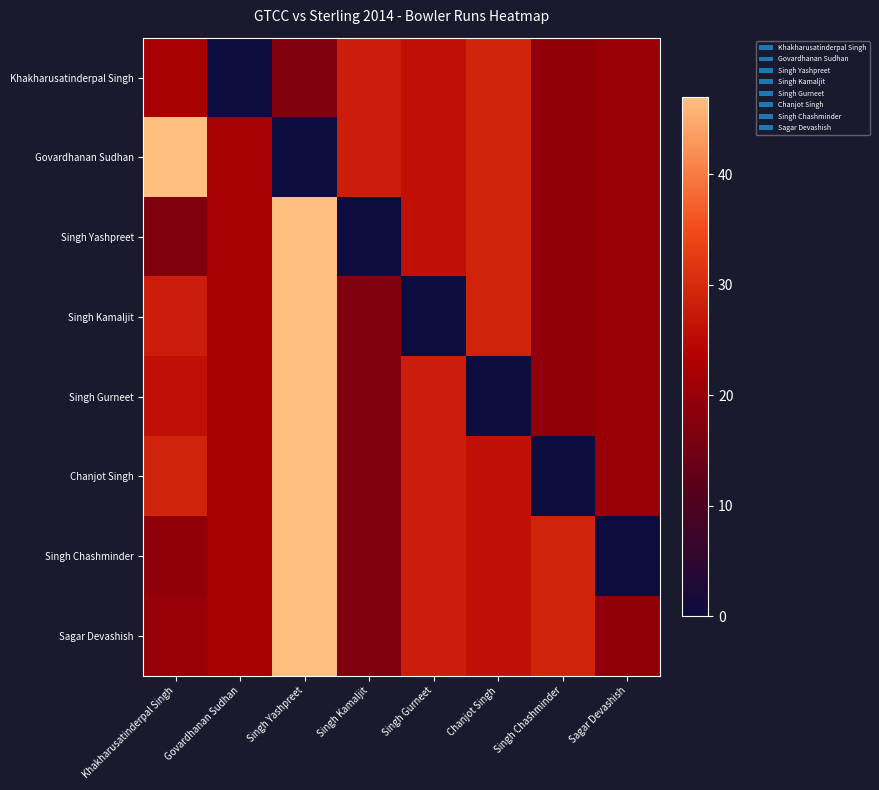

Reading left to right, list all the values displayed in this chart.

Khakharusatinderpal Singh: Khakharusatinderpal Singh=22	Govardhanan Sudhan=0	Singh Yashpreet=17	Singh Kamaljit=28	Singh Gurneet=26	Chanjot Singh=29	Singh Chashminder=19	Sagar Devashish=20
Govardhanan Sudhan: Khakharusatinderpal Singh=47	Govardhanan Sudhan=22	Singh Yashpreet=0	Singh Kamaljit=28	Singh Gurneet=26	Chanjot Singh=29	Singh Chashminder=19	Sagar Devashish=20
Singh Yashpreet: Khakharusatinderpal Singh=17	Govardhanan Sudhan=22	Singh Yashpreet=47	Singh Kamaljit=0	Singh Gurneet=26	Chanjot Singh=29	Singh Chashminder=19	Sagar Devashish=20
Singh Kamaljit: Khakharusatinderpal Singh=28	Govardhanan Sudhan=22	Singh Yashpreet=47	Singh Kamaljit=17	Singh Gurneet=0	Chanjot Singh=29	Singh Chashminder=19	Sagar Devashish=20
Singh Gurneet: Khakharusatinderpal Singh=26	Govardhanan Sudhan=22	Singh Yashpreet=47	Singh Kamaljit=17	Singh Gurneet=28	Chanjot Singh=0	Singh Chashminder=19	Sagar Devashish=20
Chanjot Singh: Khakharusatinderpal Singh=29	Govardhanan Sudhan=22	Singh Yashpreet=47	Singh Kamaljit=17	Singh Gurneet=28	Chanjot Singh=26	Singh Chashminder=0	Sagar Devashish=20
Singh Chashminder: Khakharusatinderpal Singh=19	Govardhanan Sudhan=22	Singh Yashpreet=47	Singh Kamaljit=17	Singh Gurneet=28	Chanjot Singh=26	Singh Chashminder=29	Sagar Devashish=0
Sagar Devashish: Khakharusatinderpal Singh=20	Govardhanan Sudhan=22	Singh Yashpreet=47	Singh Kamaljit=17	Singh Gurneet=28	Chanjot Singh=26	Singh Chashminder=29	Sagar Devashish=19